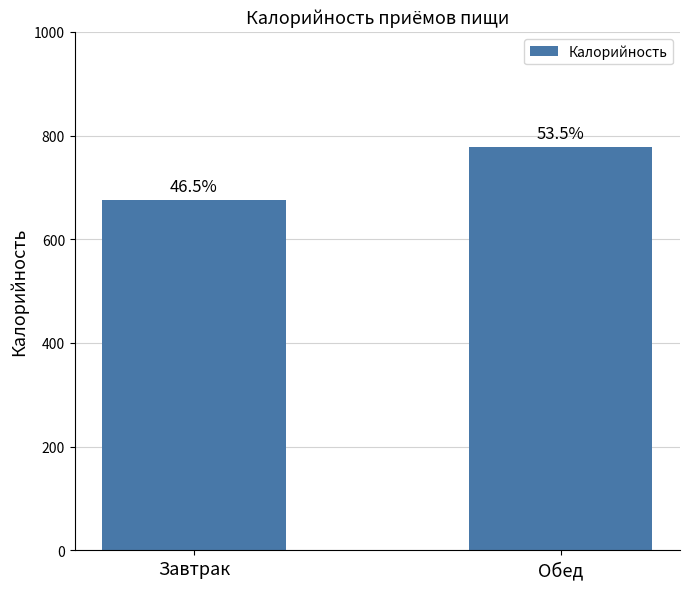

What is the label of the 1st bar from the left?

Завтрак